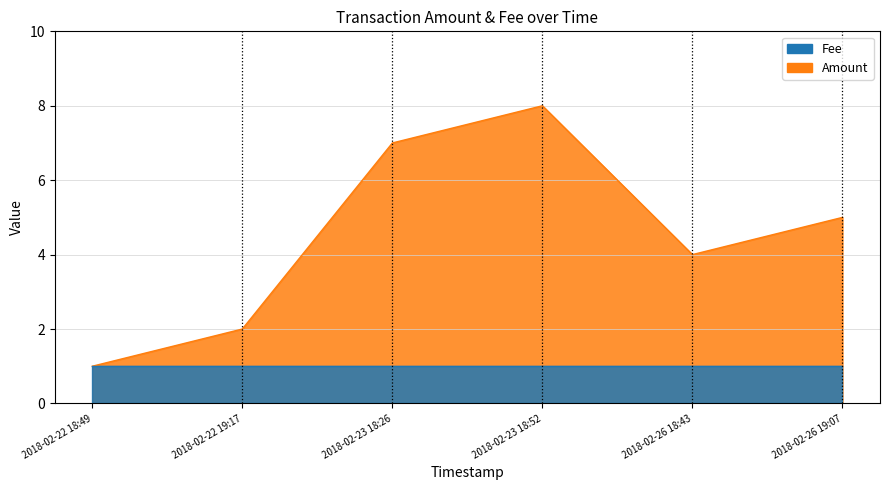

List the labels in order of value, largest first.

2018-02-23 18:52, 2018-02-23 18:26, 2018-02-26 19:07, 2018-02-26 18:43, 2018-02-22 19:17, 2018-02-22 18:49